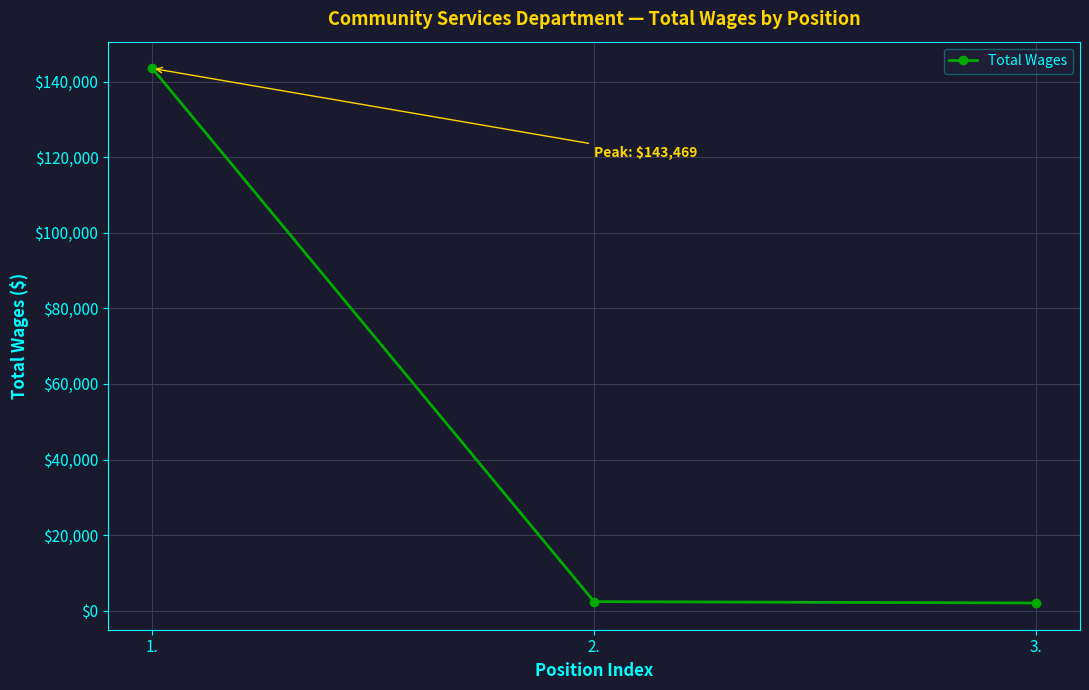

Is it true that the value at 1. is 205866?

False